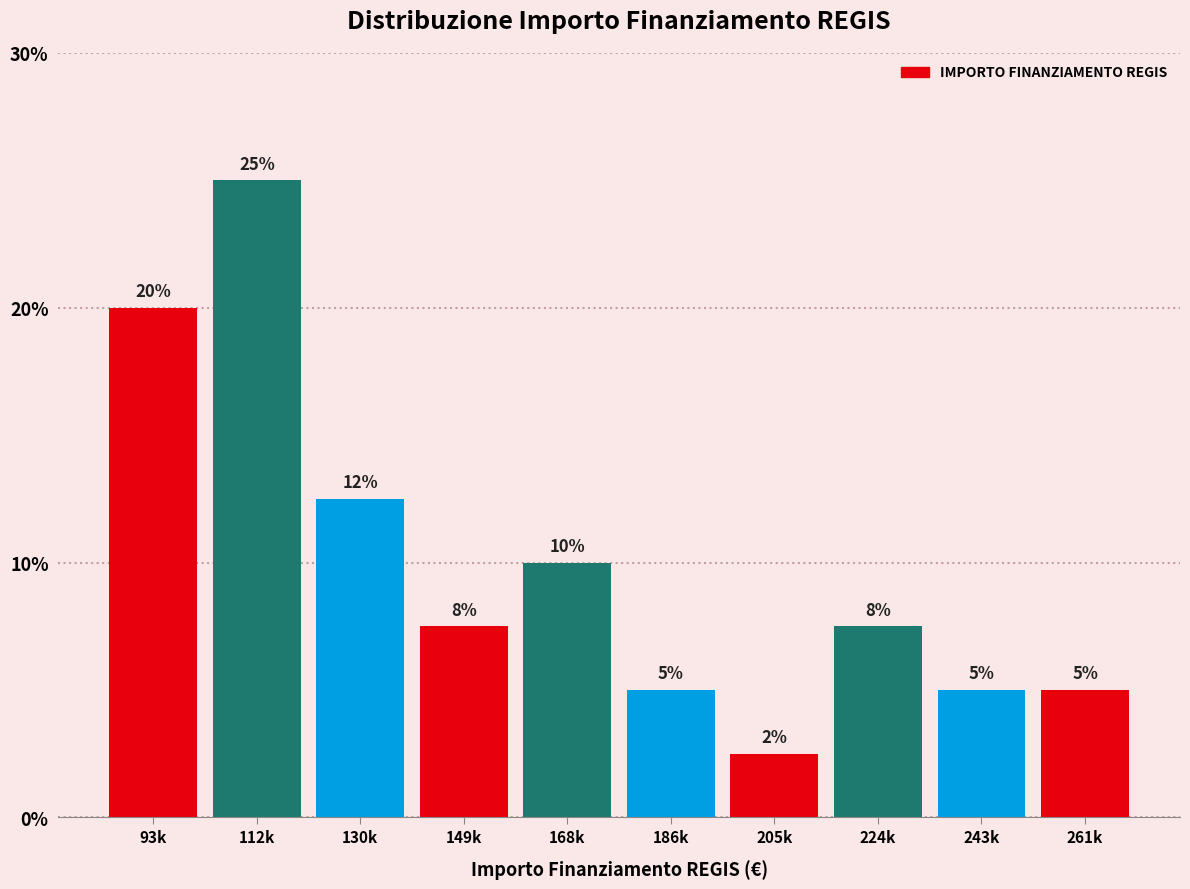

What is the difference between the second highest and second lowest values?

15.0